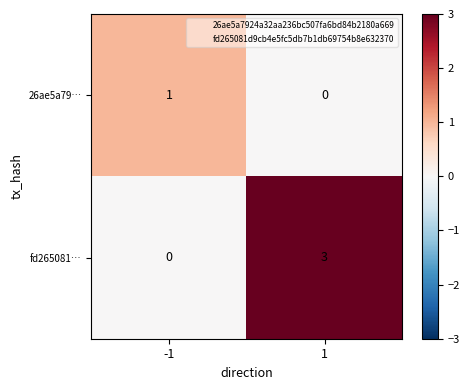

Which series changed the most between -1 and 1?

fd265081…